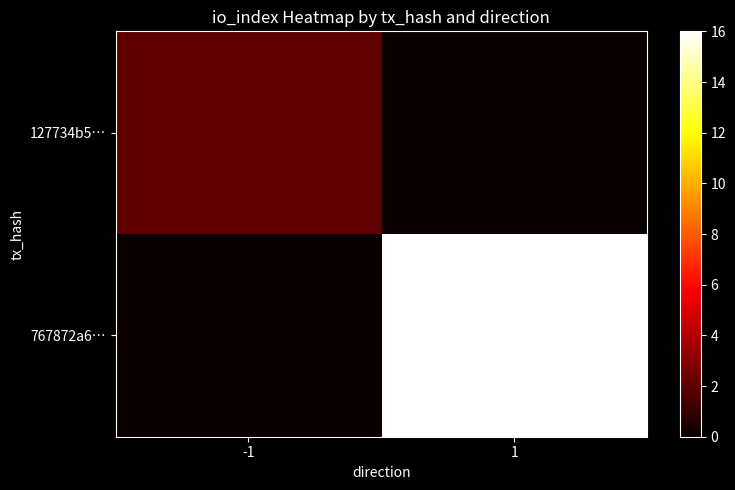

Reading right to left, list all the values displayed in this chart.

127734b5…: 1=0	-1=2
767872a6…: 1=16	-1=0